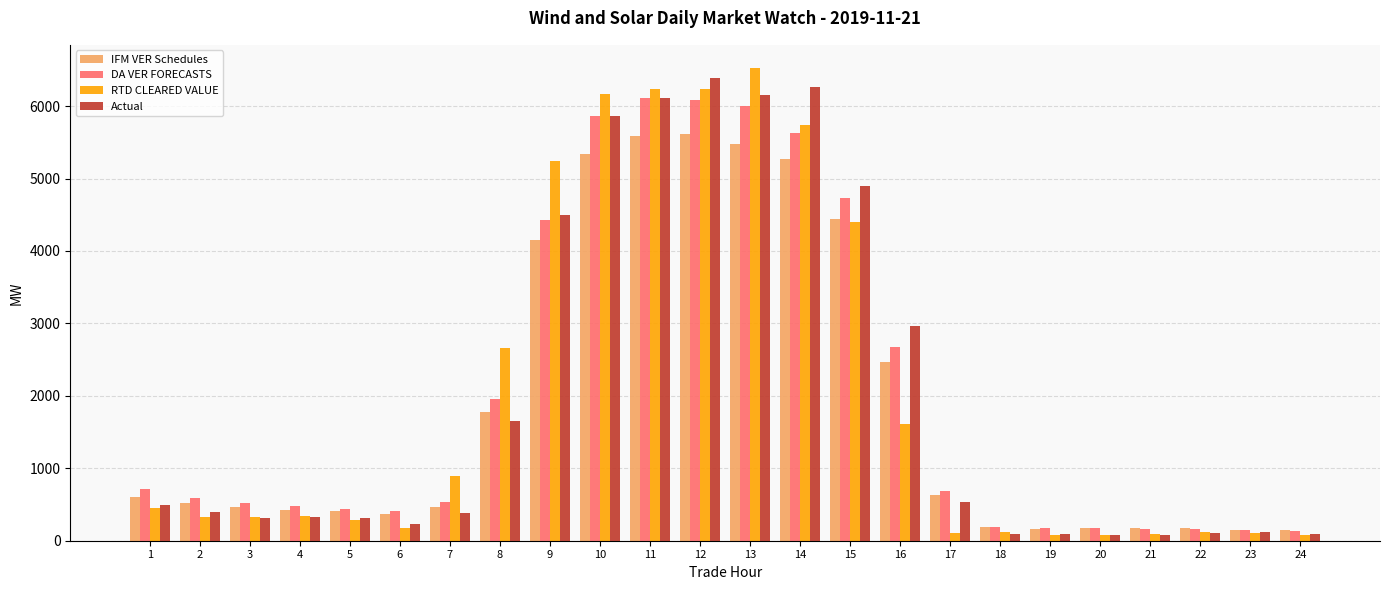

What is the average value of the DA VER FORECASTS series?

2041.6